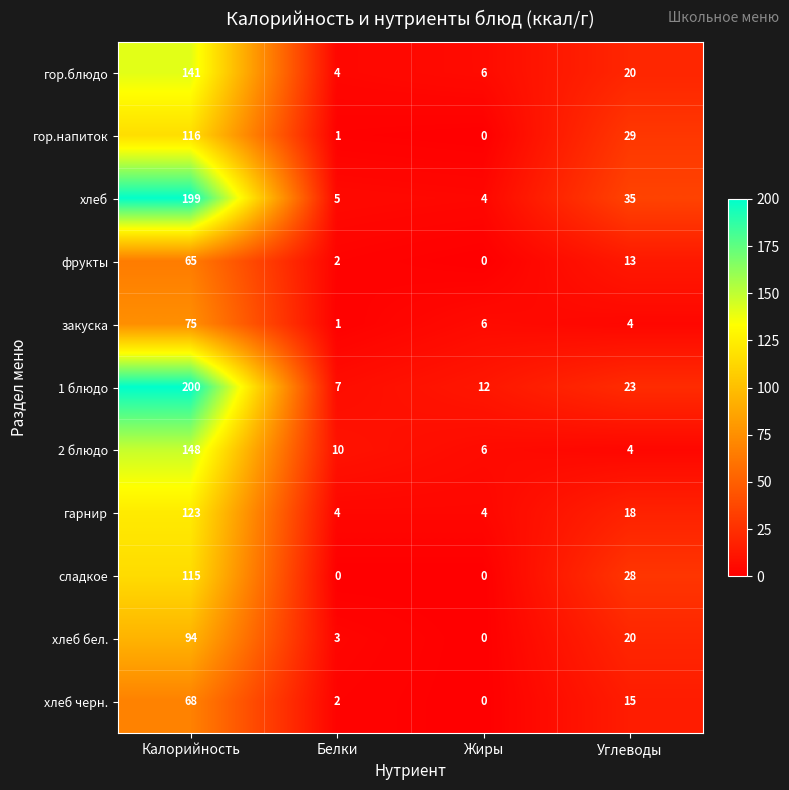

At which label is 1 блюдо closest to 103?

Углеводы